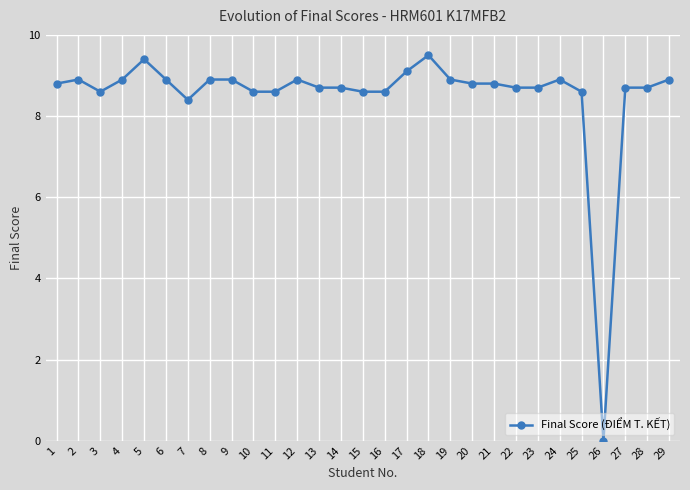

Reading left to right, what are all the values shown in this chart?

8.8	8.9	8.6	8.9	9.4	8.9	8.4	8.9	8.9	8.6	8.6	8.9	8.7	8.7	8.6	8.6	9.1	9.5	8.9	8.8	8.8	8.7	8.7	8.9	8.6	0.0	8.7	8.7	8.9